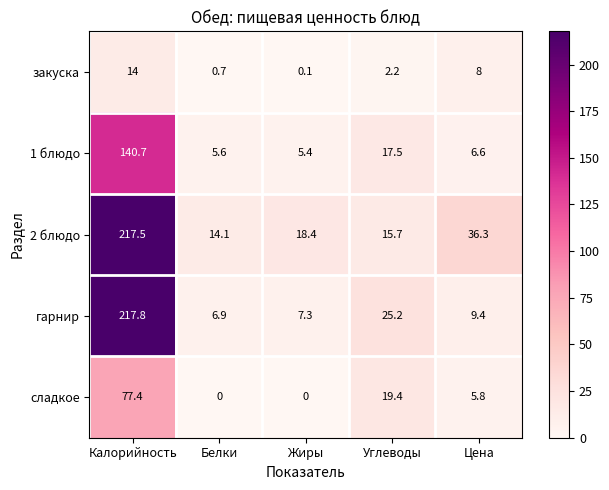

At which category is the sum across all series the highest?

Калорийность